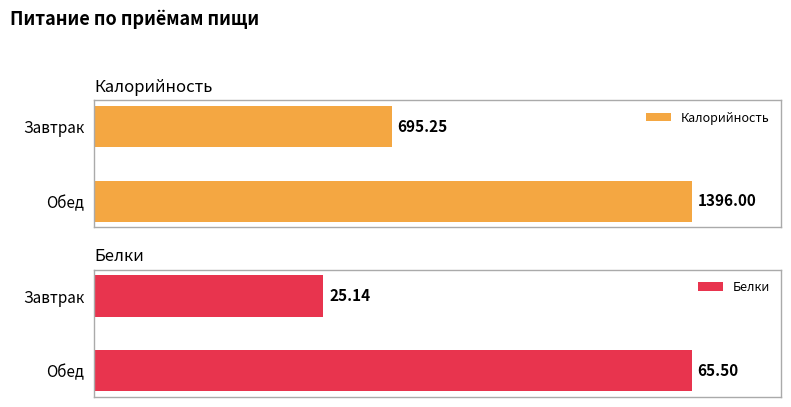

List the series in order of their overall mean, highest first.

Калорийность, Белки